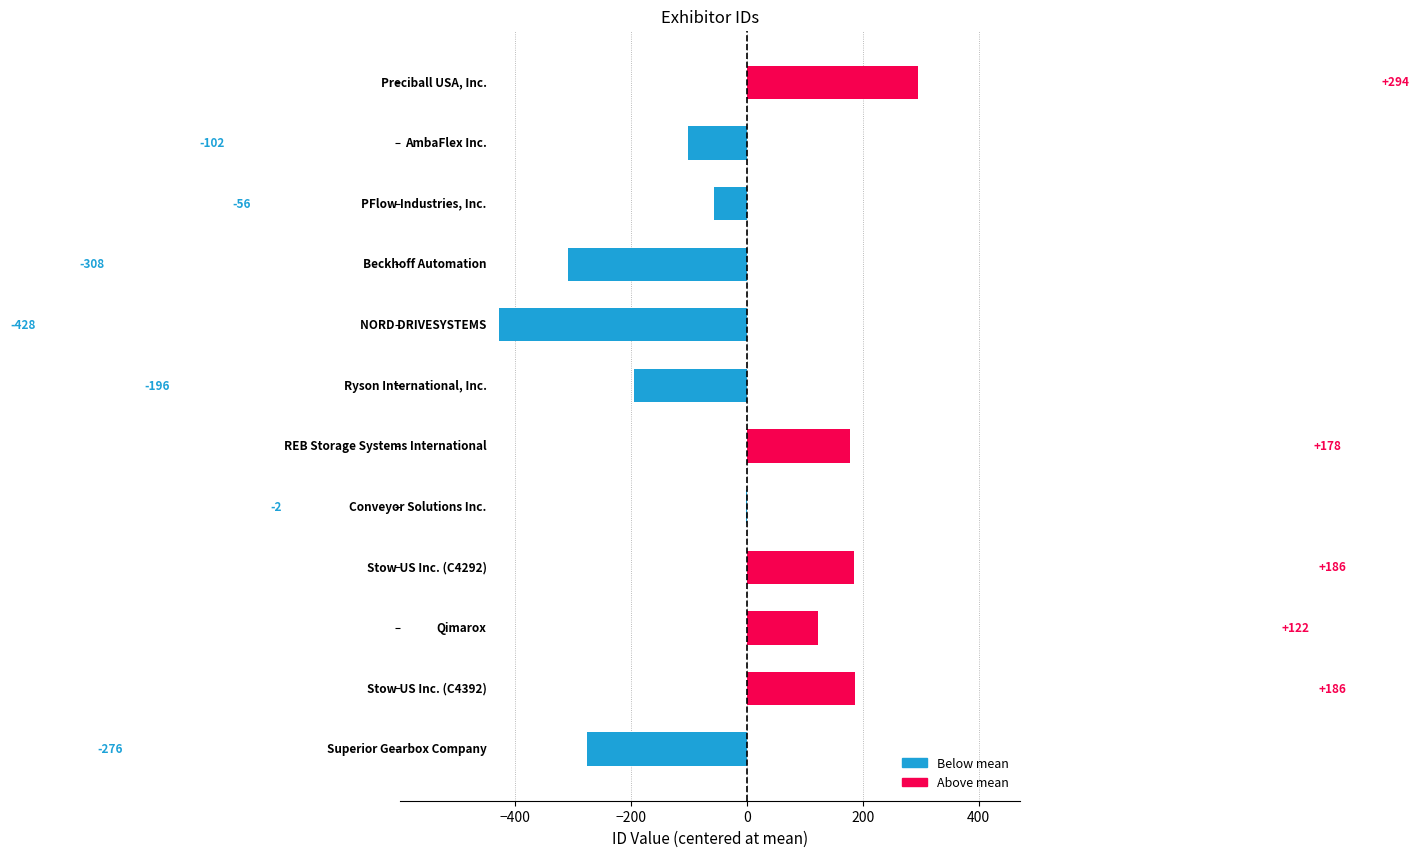

What is the greatest value displayed?

294.5